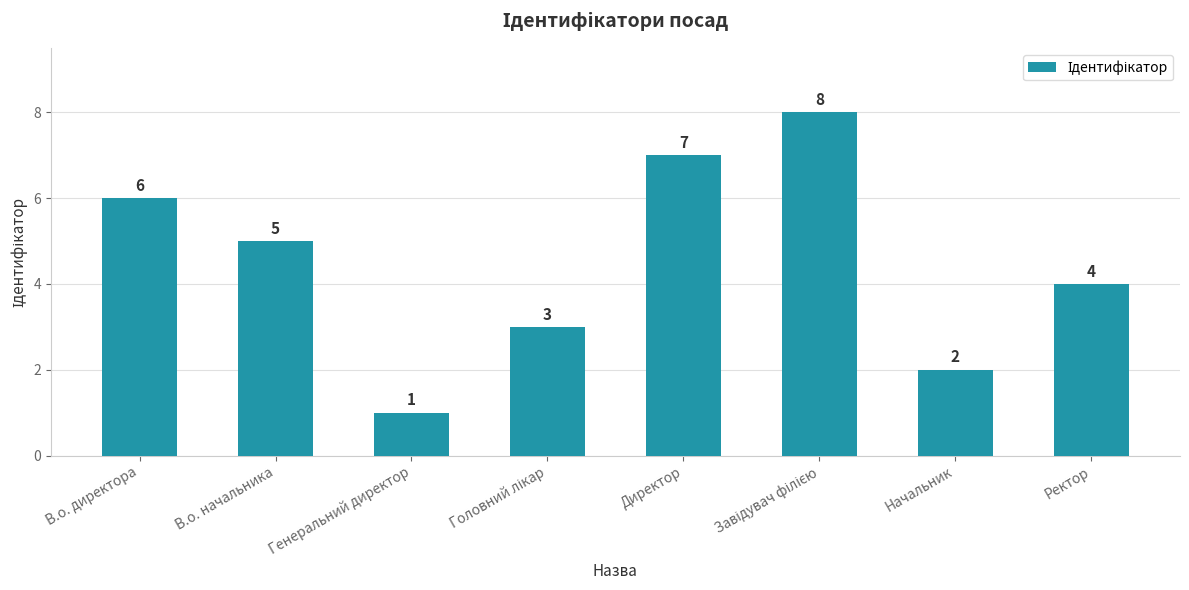

What position from the left is Начальник?

7